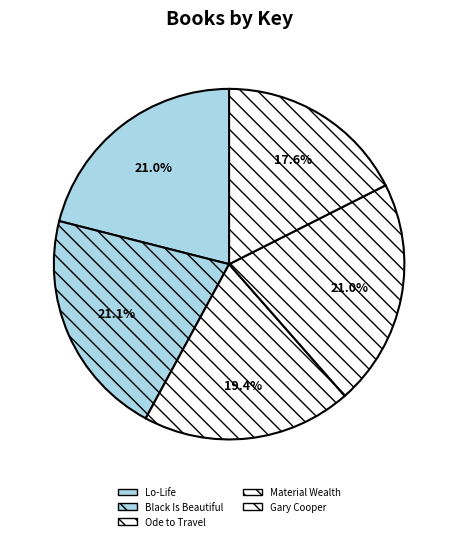

Does Gary Cooper account for over 50% of the chart?

No